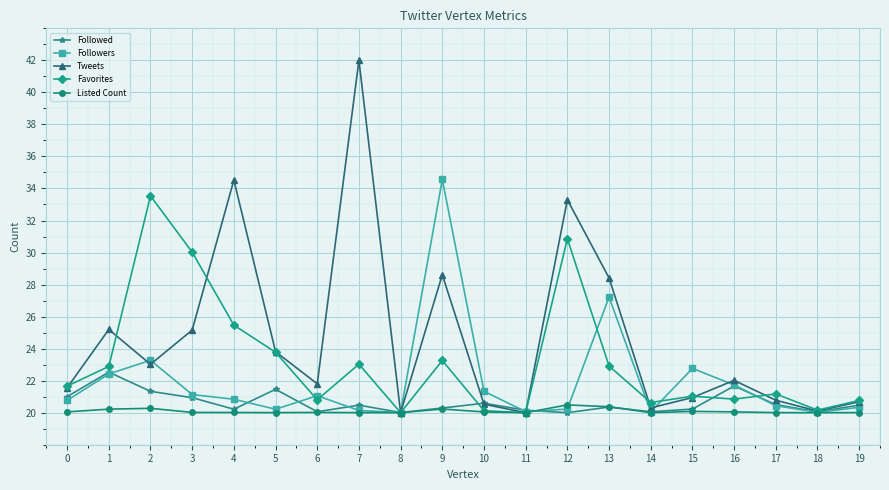

What is the spread (max minus min) of values at 7?

22.0